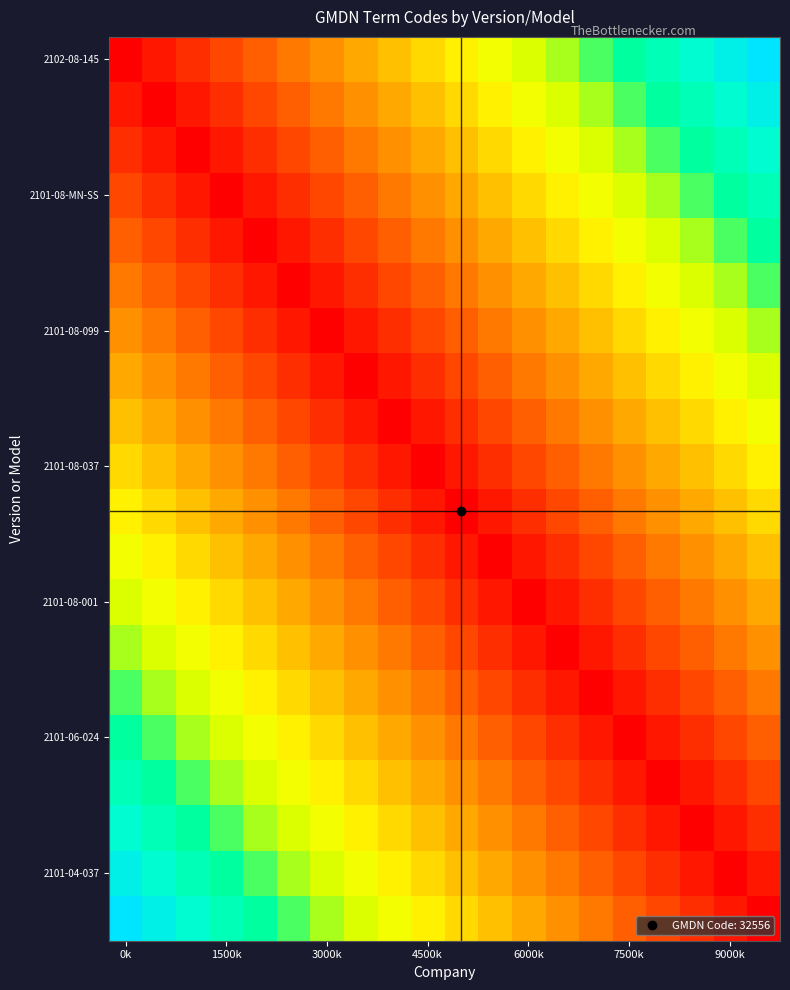

At how many categories does at least one series exceed 29571?

20